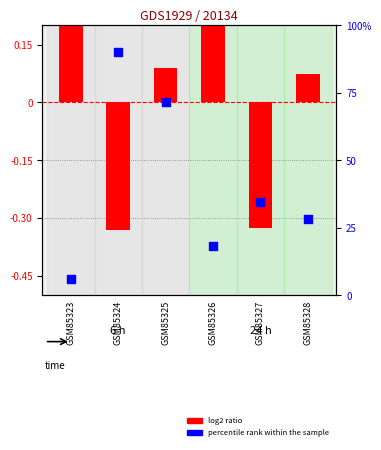

Which series has the largest total across all categories?

percentile rank within the sample